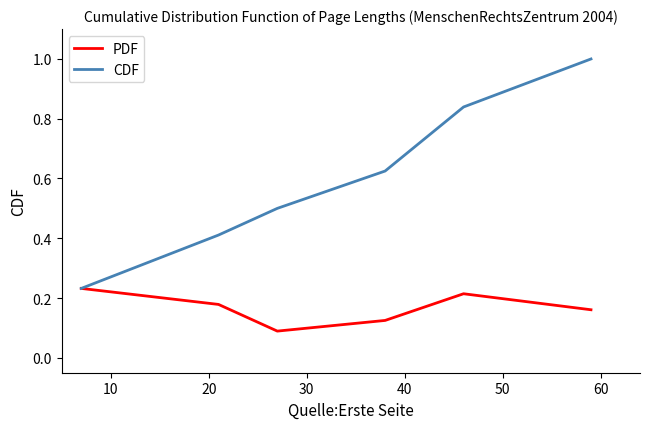

Which series has the largest range (max minus min)?

CDF